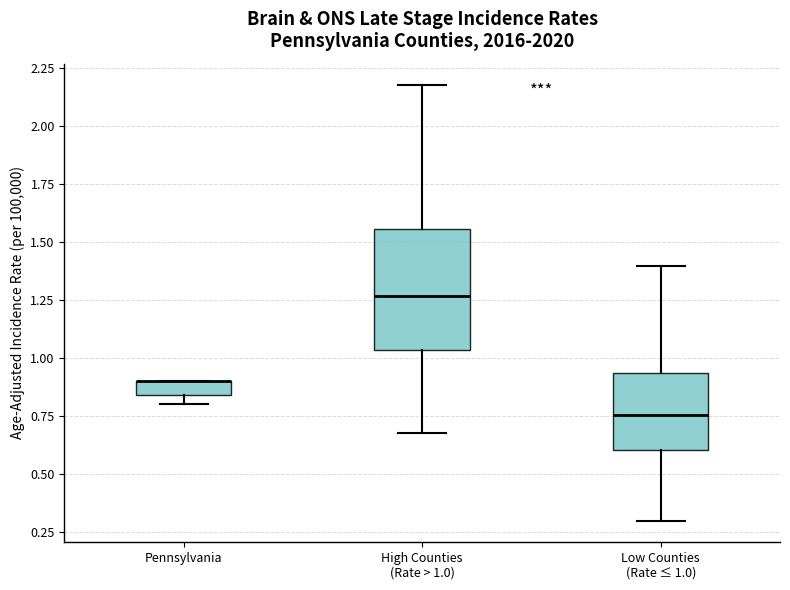

Comparing the boxes themselves (not the whiskers), which one is the tallest?

High Counties (Rate > 1.0)